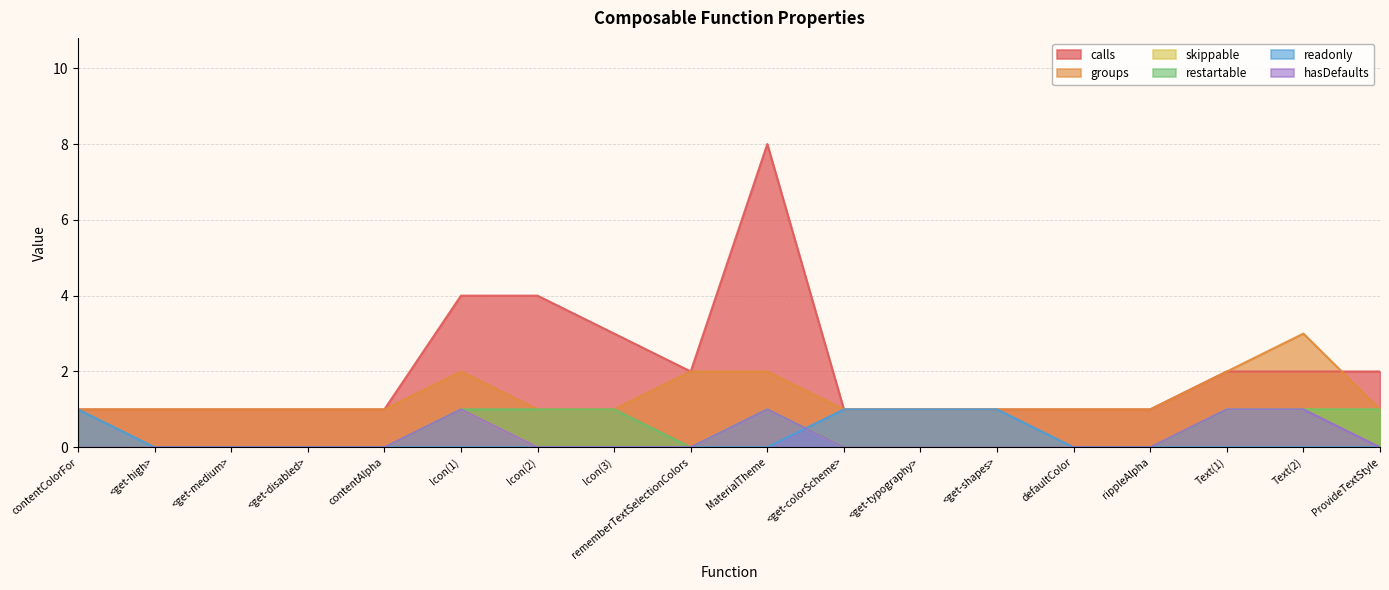

Where is the first local maximum for groups?

Icon(1)